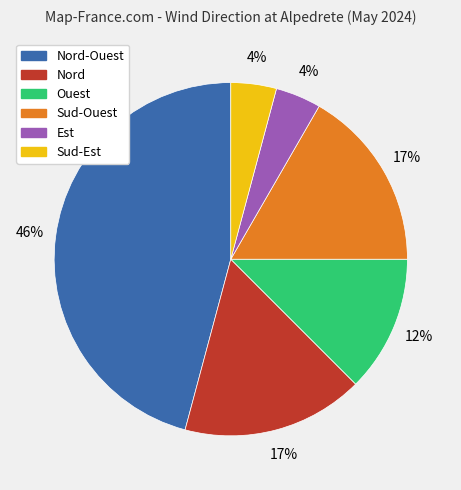

How many slices are in this pie chart?

6